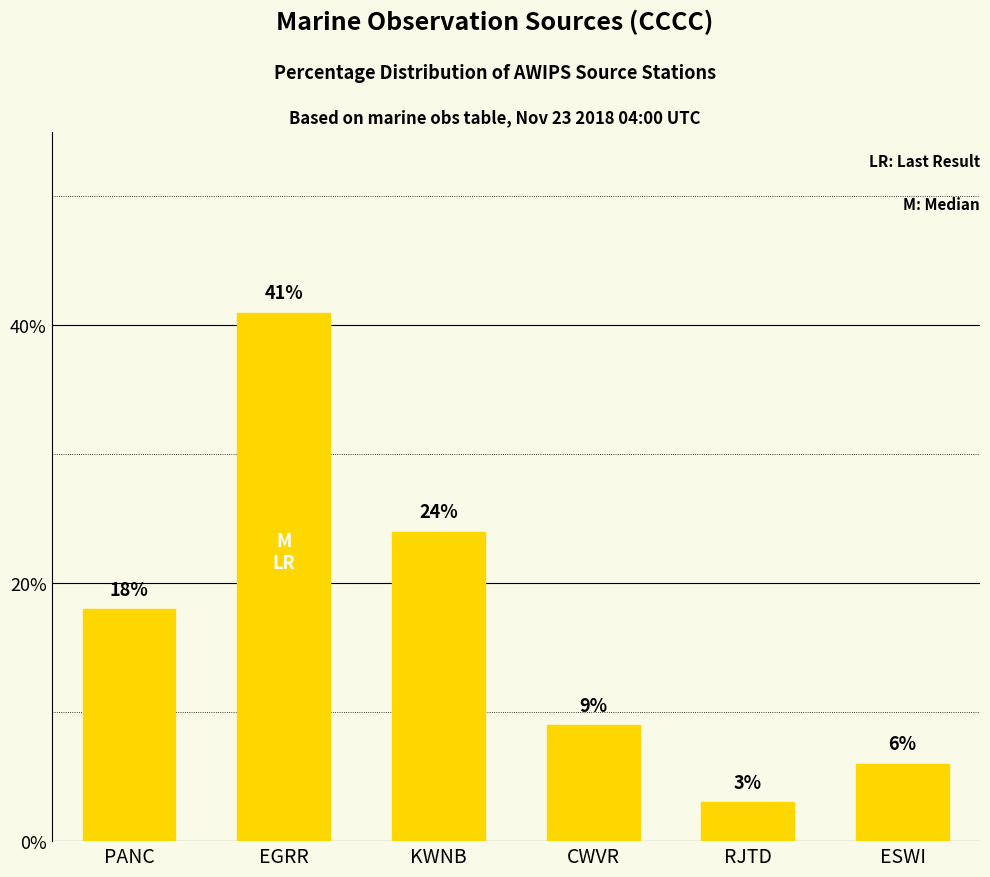

The chart shows a value of 6 at ESWI. True or false?

True